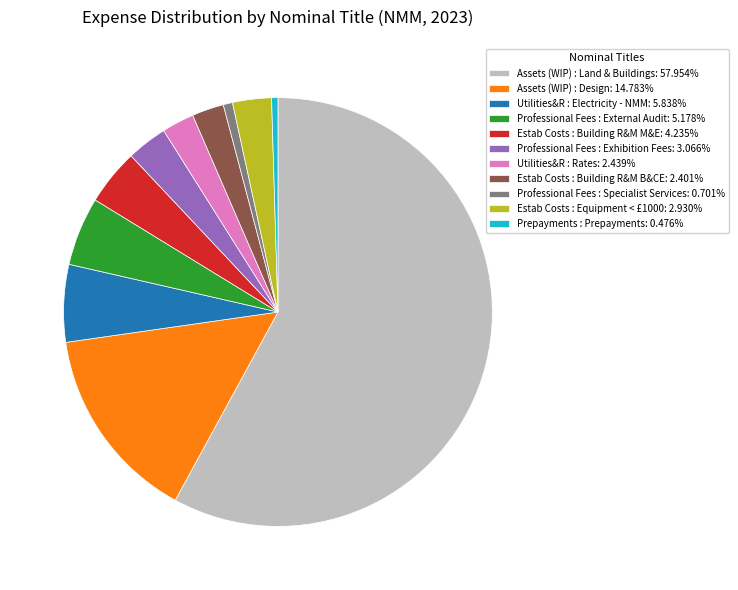

True or false: Professional Fees : Exhibition Fees accounts for 16% of the total.

False